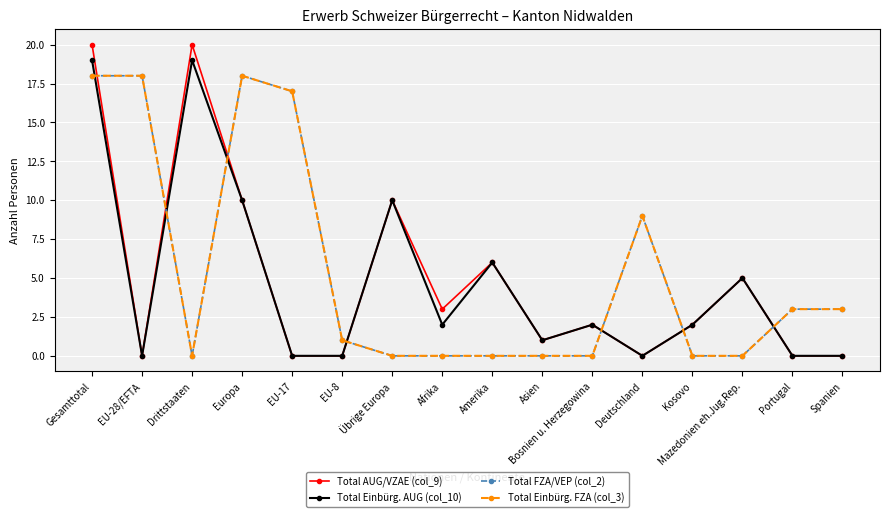

Reading left to right, list all the values displayed in this chart.

Total AUG/VZAE (col_9): 20	0	20	10	0	0	10	3	6	1	2	0	2	5	0	0
Total Einbürg. AUG (col_10): 19	0	19	10	0	0	10	2	6	1	2	0	2	5	0	0
Total FZA/VEP (col_2): 18	18	0	18	17	1	0	0	0	0	0	9	0	0	3	3
Total Einbürg. FZA (col_3): 18	18	0	18	17	1	0	0	0	0	0	9	0	0	3	3